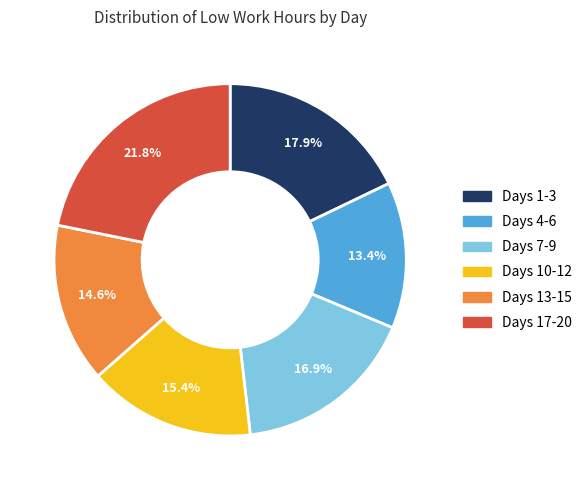

To the nearest percent, what is the average slice percentage?

17%